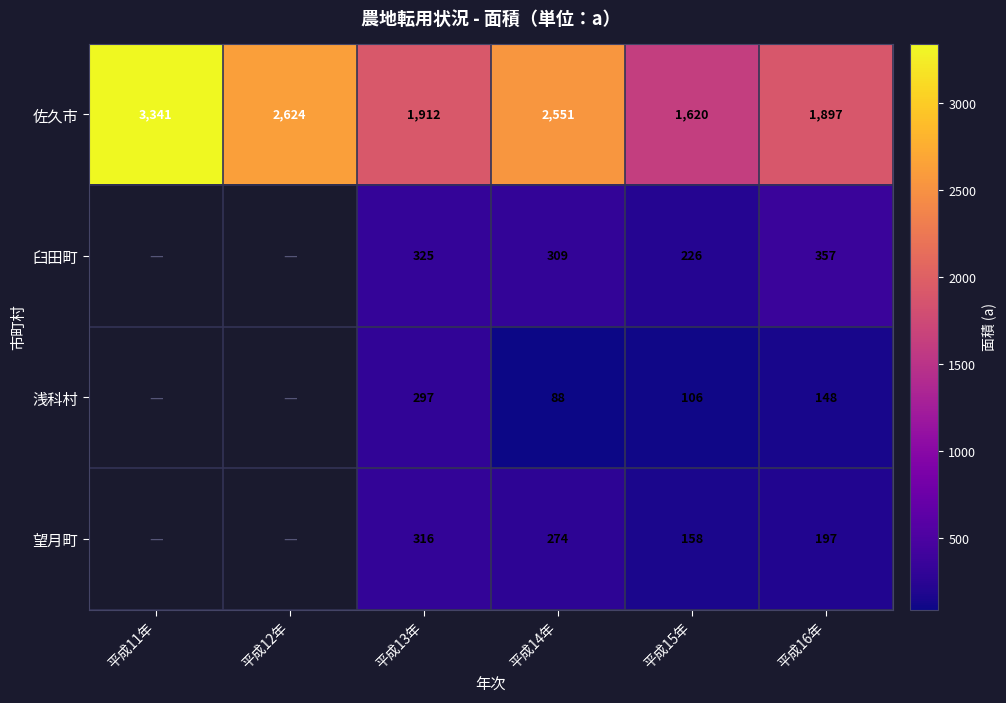

The value of 浅科村 at 平成15年 is 156.0. True or false?

False